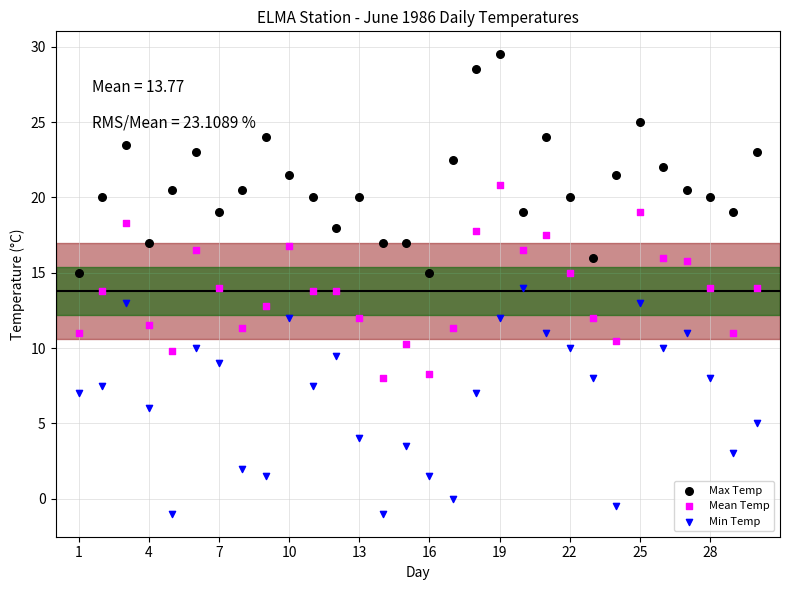

What are all the series names shown in the legend?

Max Temp, Mean Temp, Min Temp